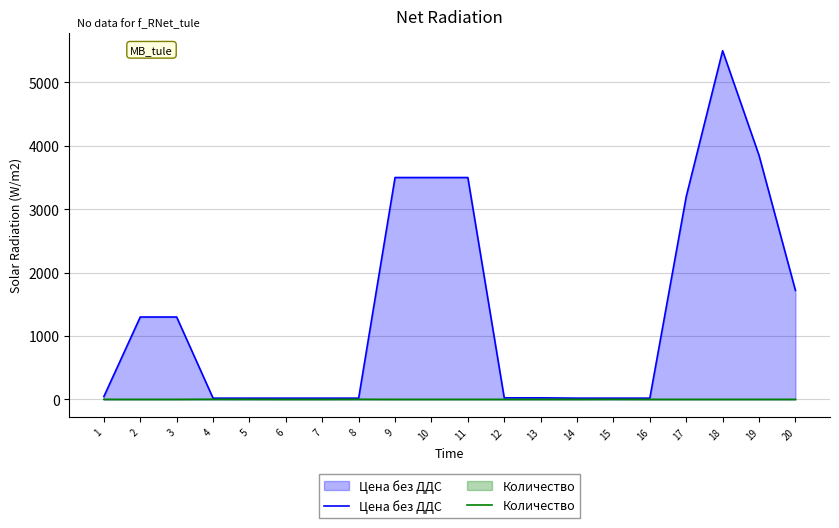

Reading right to left, transcribe all the data shown in this chart.

Цена без ДДС: 1720	3850	5500	3200	20	20	20	25	25	3500	3500	3500	20	20	20	20	20	1300	1300	45
Количество: 1	1	1	1	1	2	1	1	1	1	1	1	2	1	1	2	3	1	1	1